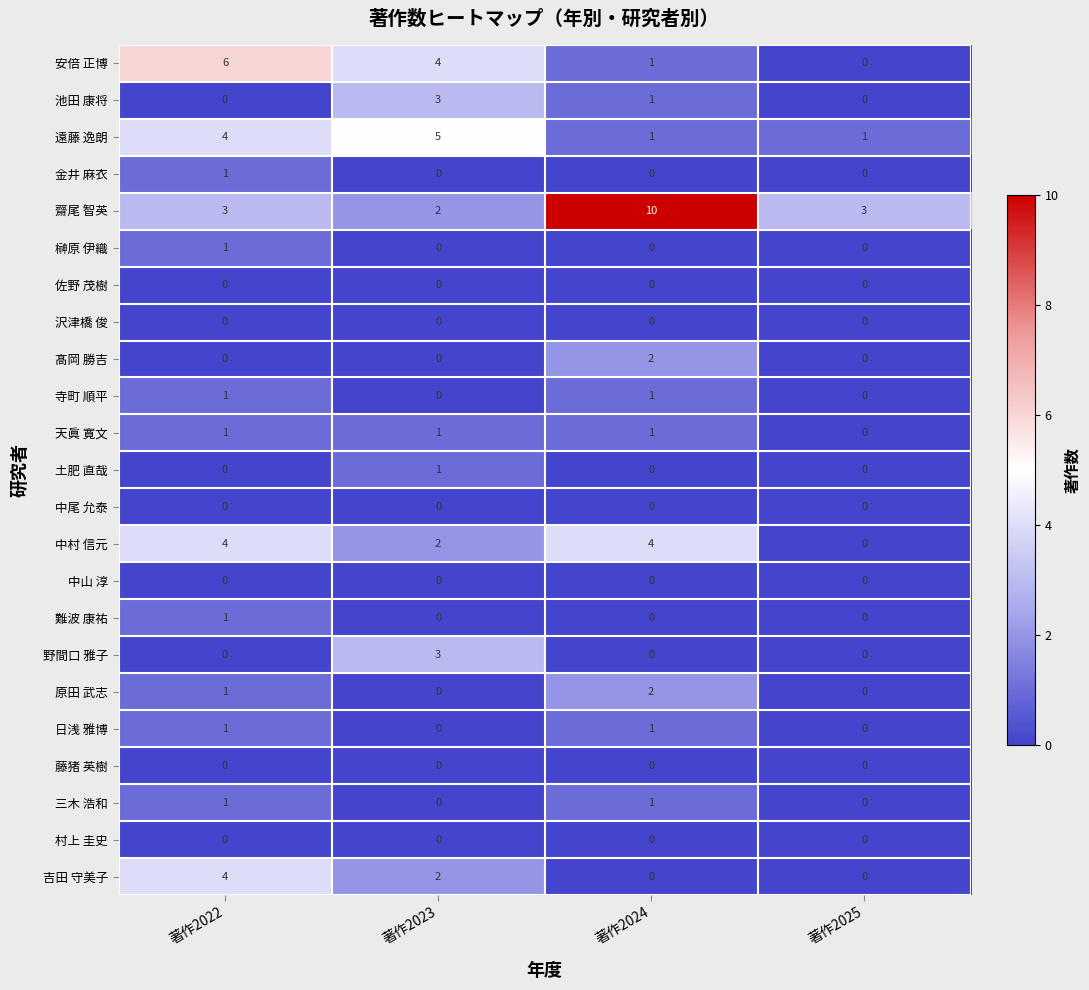

Where does the 池田 康将 series first go above 1?

著作2023